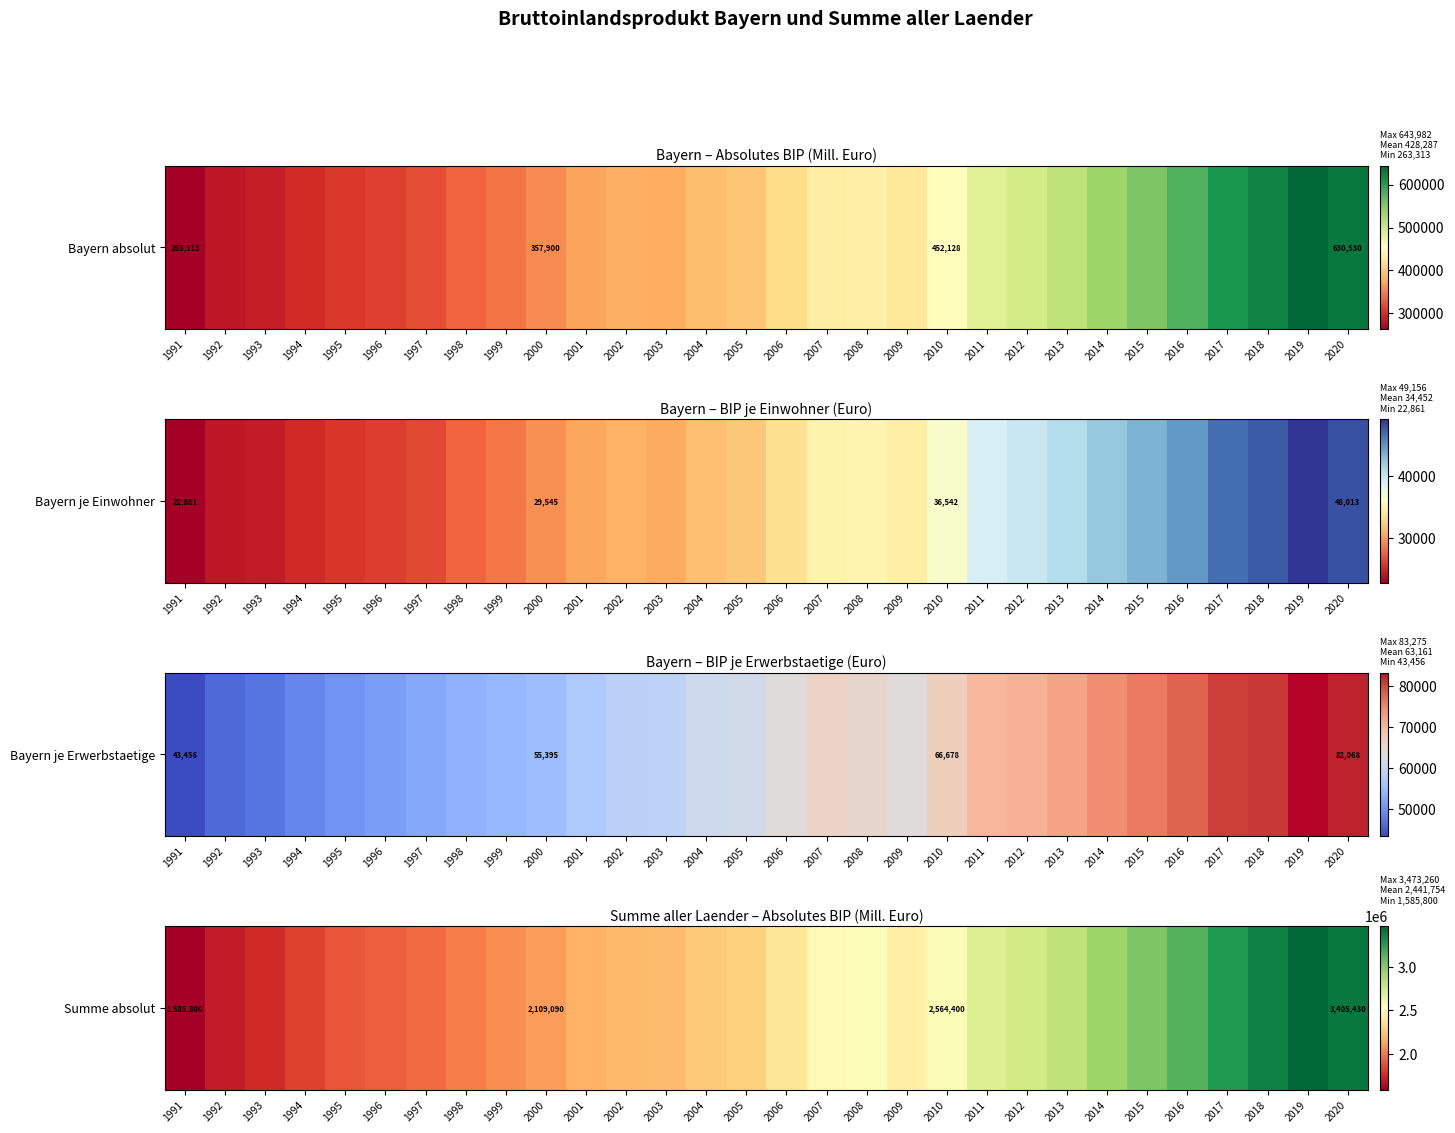

Reading left to right, extract all data points from this chart.

1585800	1702060	1750890	1829550	1894610	1921380	1961150	2014420	2059480	2109090	2172540	2198120	2211570	2262520	2288310	2385080	2499550	2546490	2445730	2564400	2693560	2745310	2811350	2927430	3026180	3134740	3267160	3365450	3473260	3405430